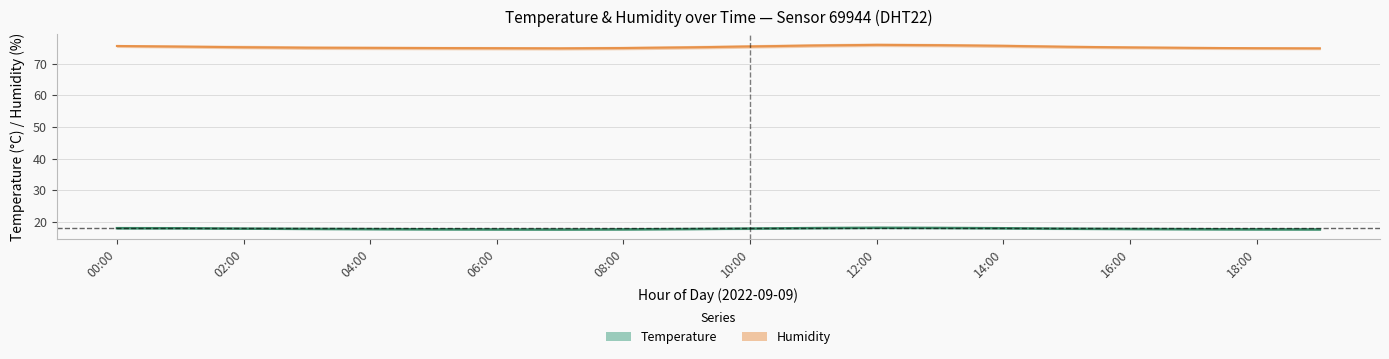

What position from the left is 07:00?

8